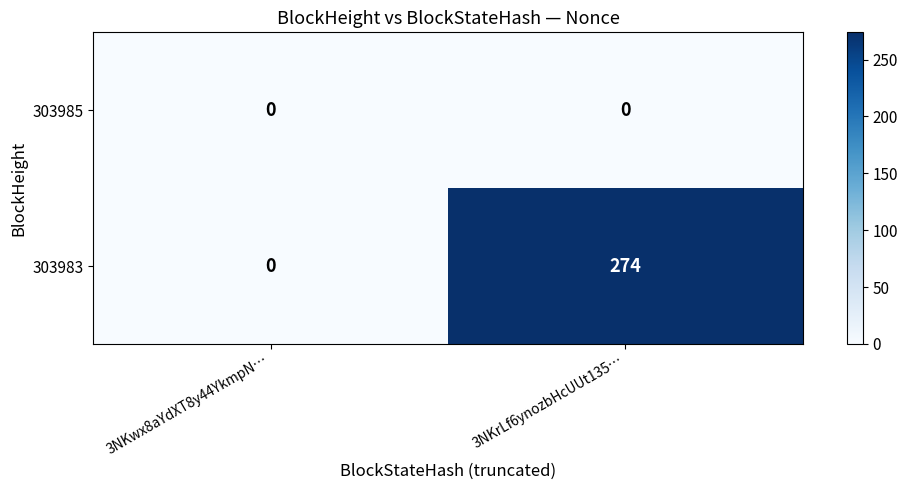

What is the total value across all series at 3NKrLf6ynozbHcUUt135…?

274